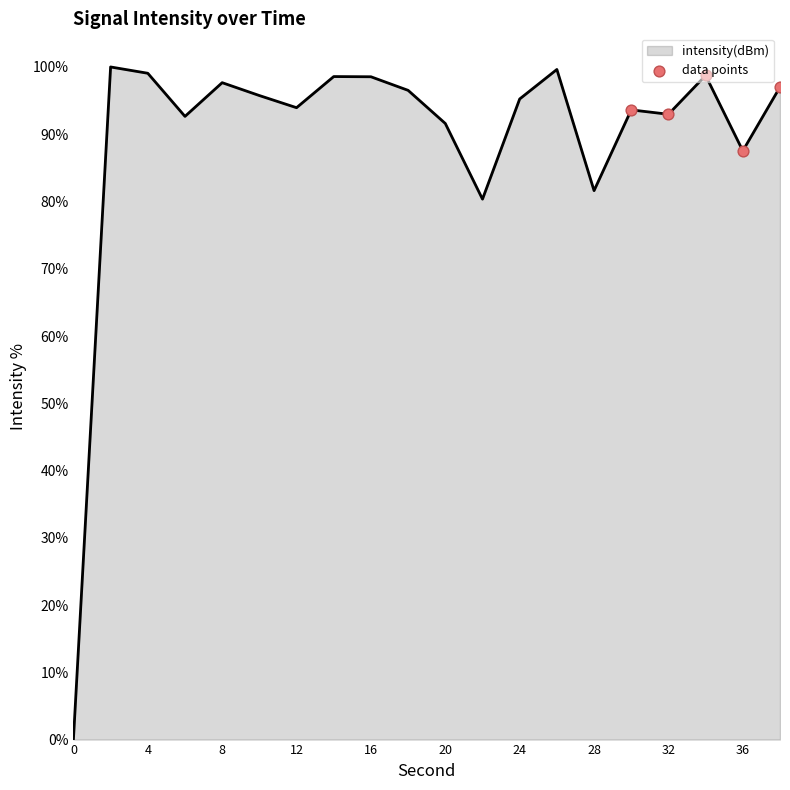

What is the difference between the maximum and minimum values?

100.0